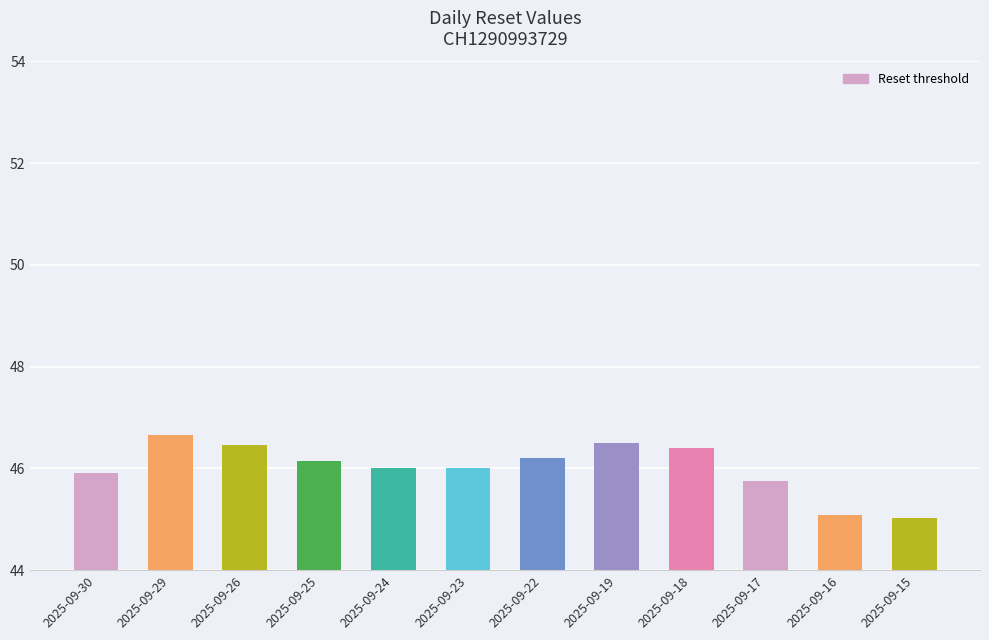

Approximately how many times larger is the value at 2025-09-24 compared to 2025-09-19?

1.0